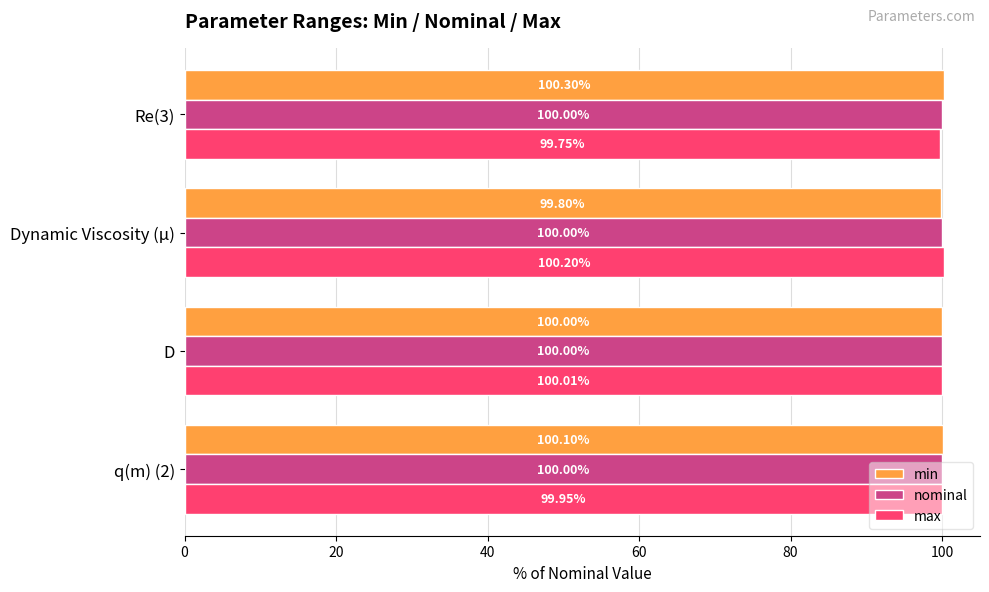

What is the sum of the max values at Re(3) and q(m) (2)?

199.7